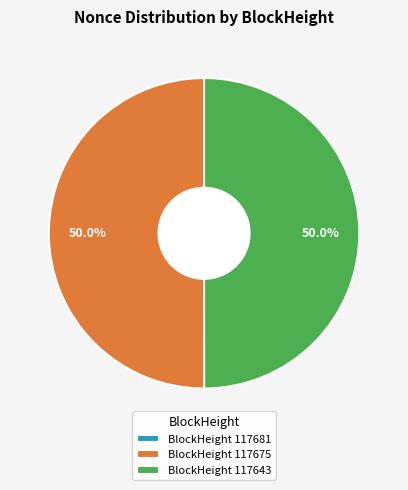

To the nearest percent, what is the difference between the largest and smallest slice percentages?

50%